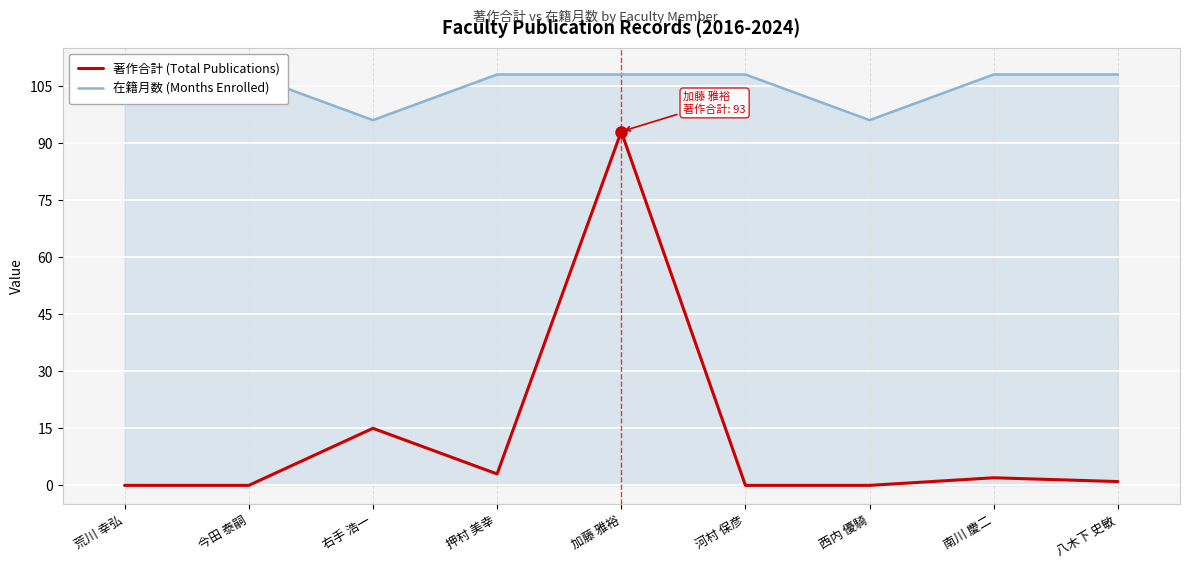

The value of 著作合計 (Total Publications) at 八木下 史敏 is 1. True or false?

True